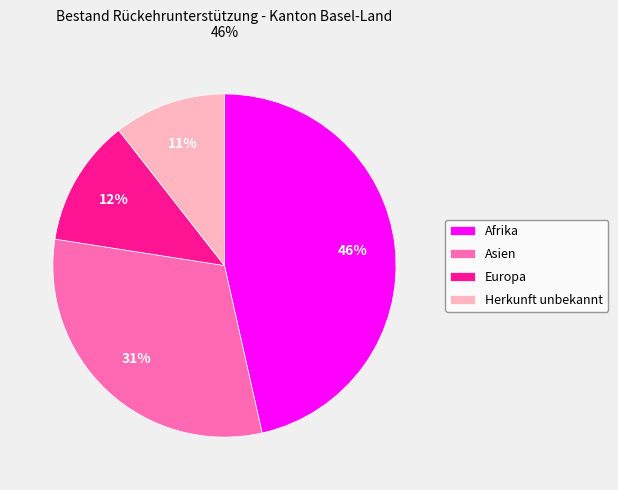

Does Herkunft unbekannt account for over 50% of the chart?

No